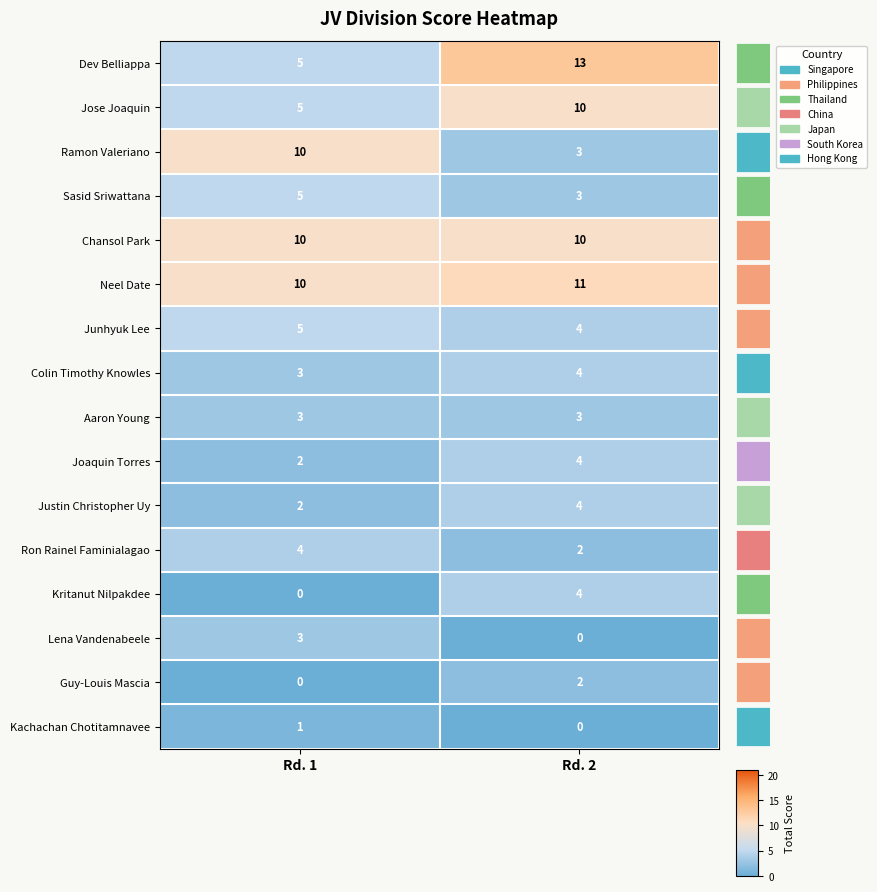

List the labels in order of Justin Christopher Uy value, smallest first.

Rd. 1, Rd. 2